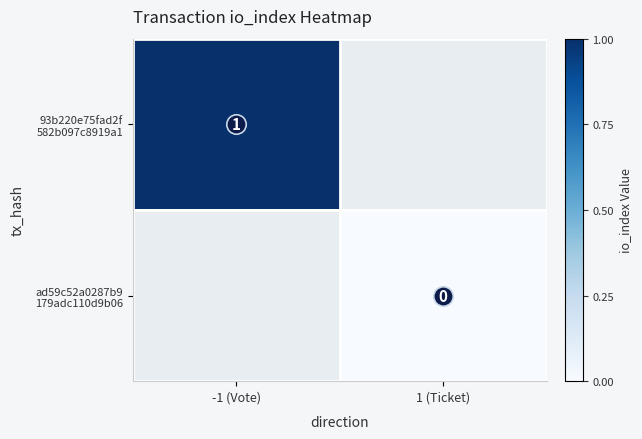

Where is 93b220e75fad2f 582b097c8919a1 nearest to the value 1?

-1 (Vote)